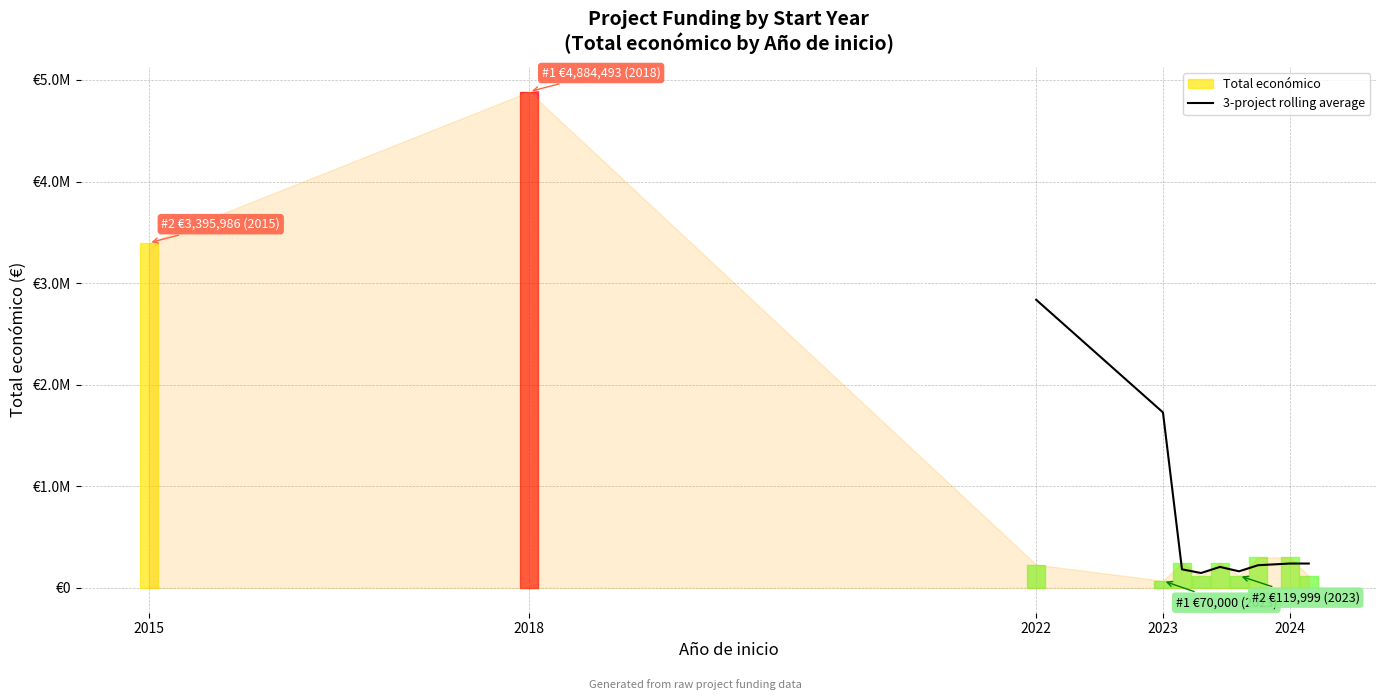

Where does the data first go above 223328?

2022